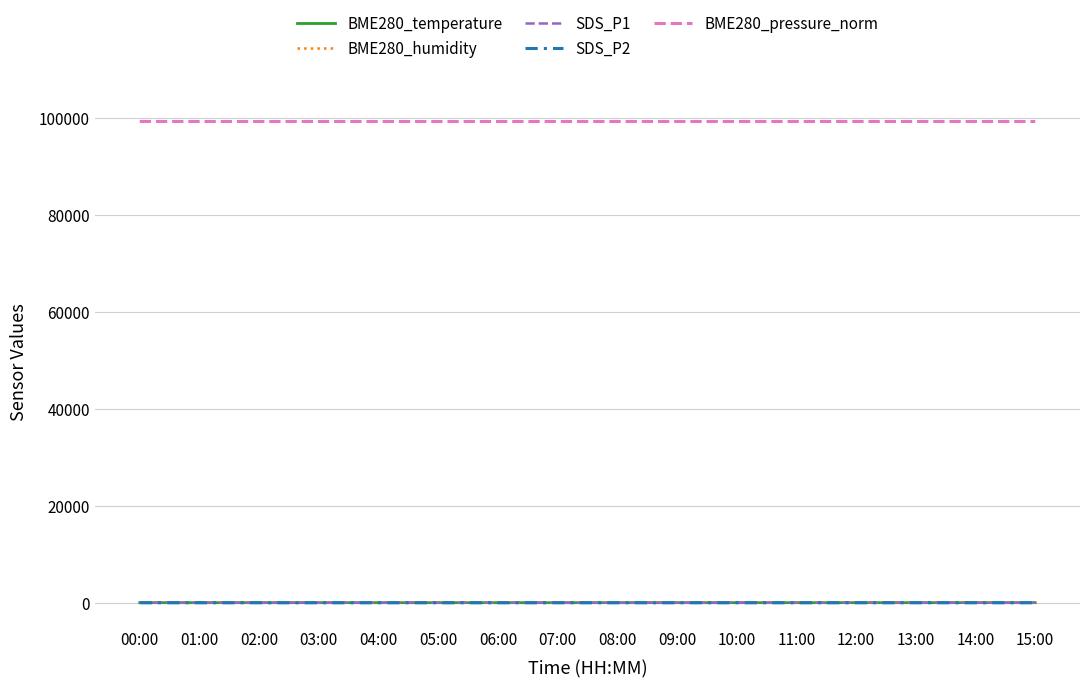

Is the value of BME280_pressure_norm at 05:00 greater than the value of SDS_P1 at 11:00?

Yes